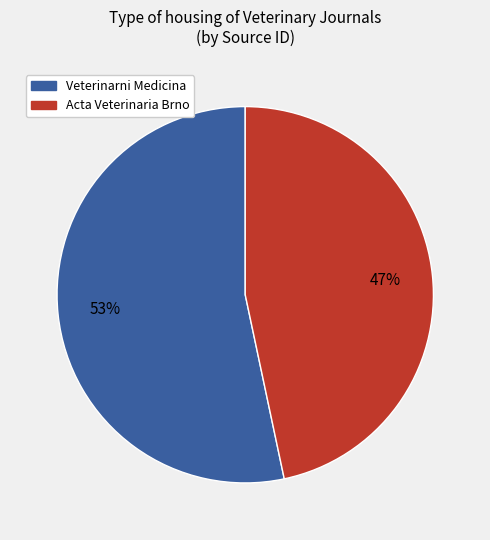

Rank the categories by value from lowest to highest.

Acta Veterinaria Brno, Veterinarni Medicina